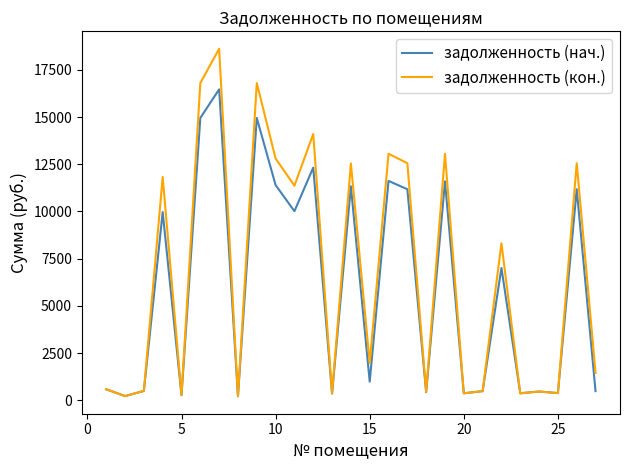

What is the highest value of the задолженность (нач.) series?

16466.6